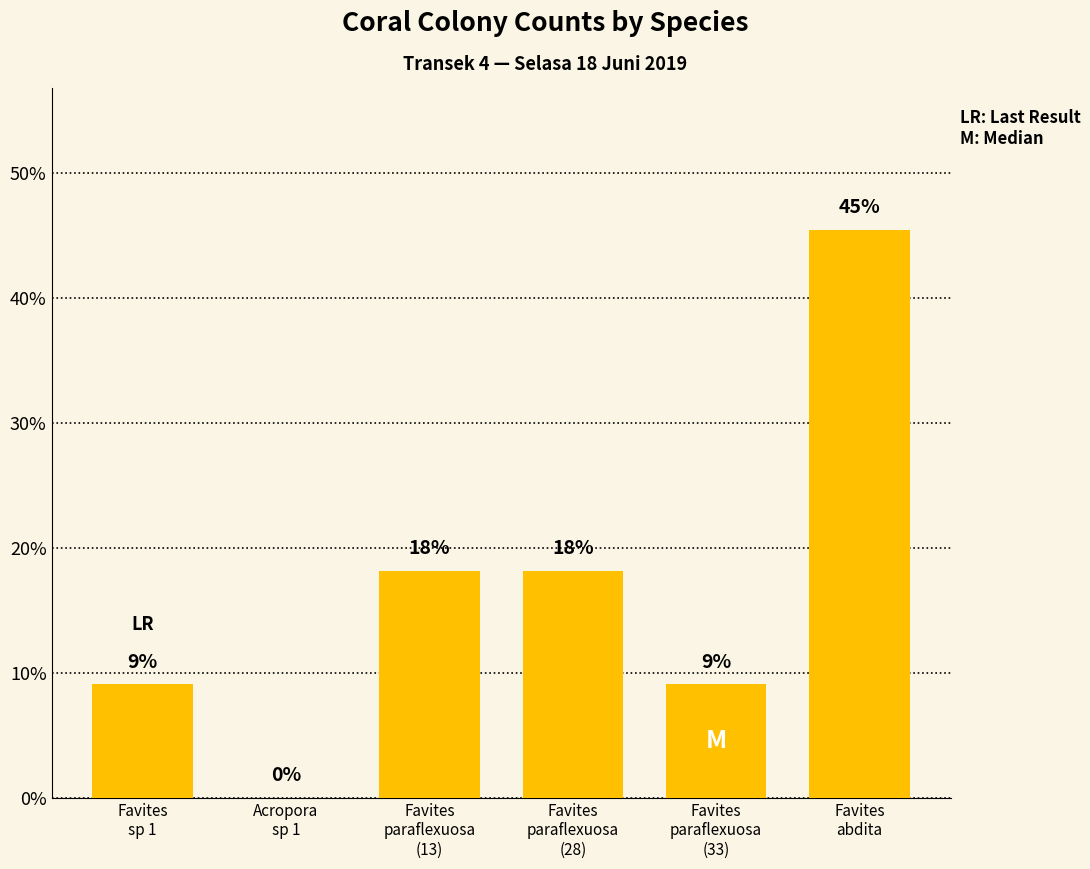

What is the average value?

16.7